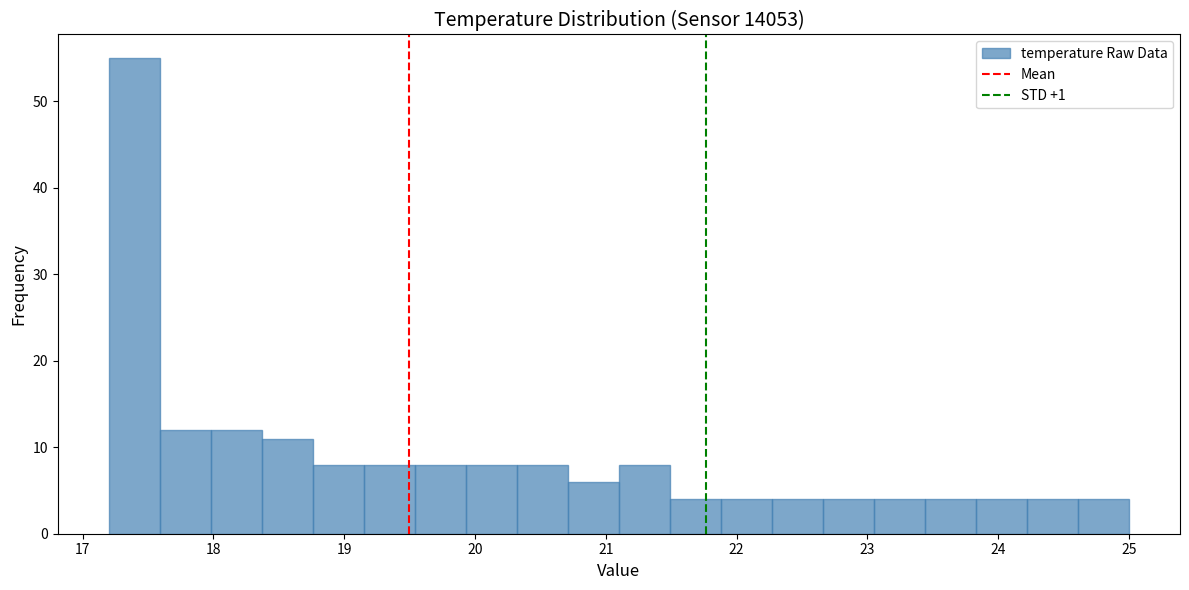

Around what value on the x-axis is the tallest bar? Give the approximate position of its centre, as read against the axis.

17.4